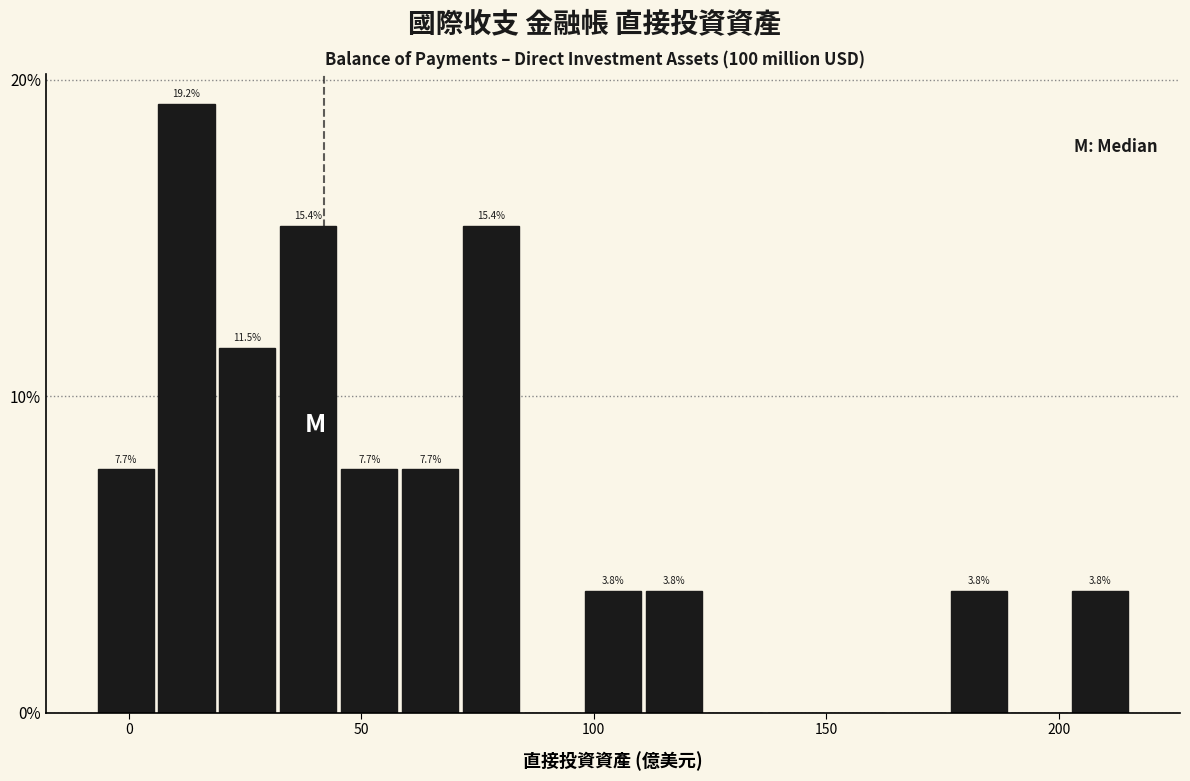

Read against the x-axis, roughly where is the centre of the tallest bar?

10